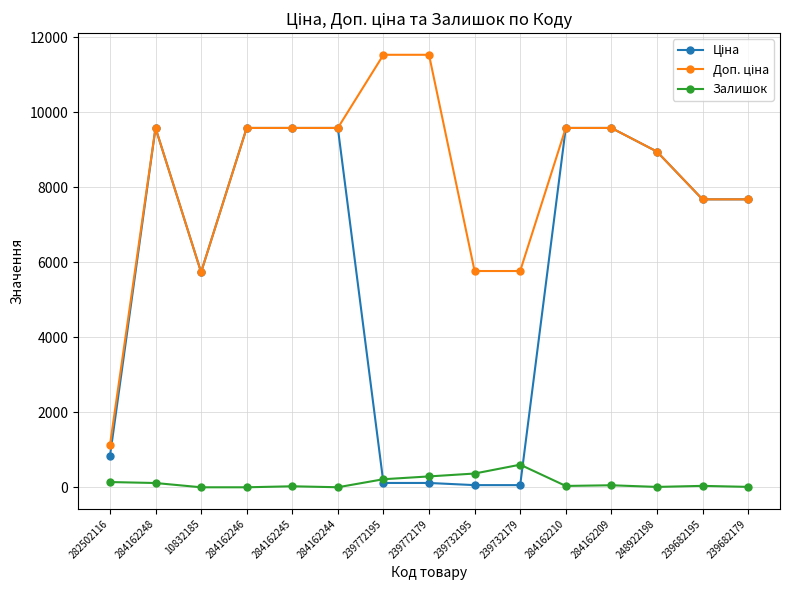

Is it true that Залишок equals 140.0 at 282502116?

True